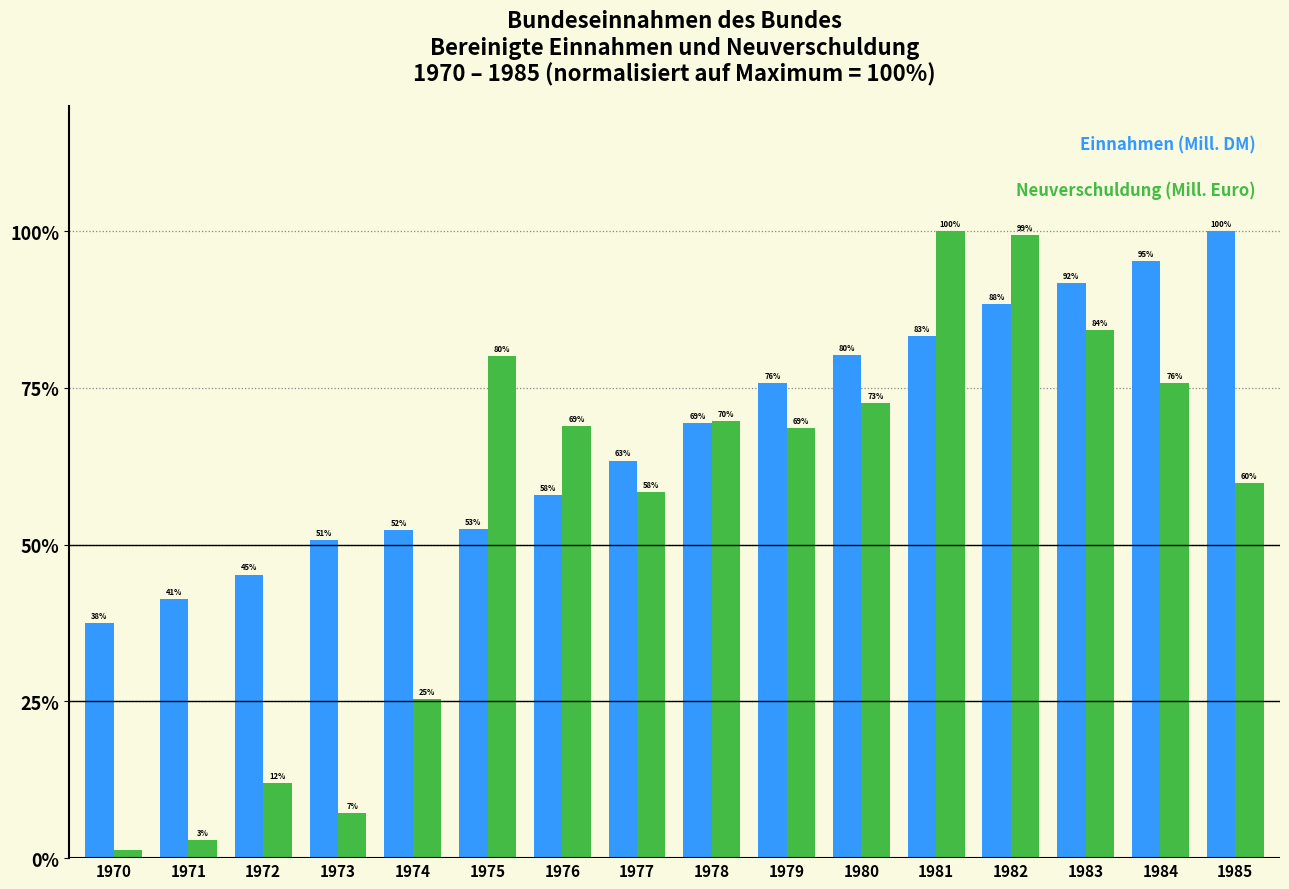

At which category is the sum across all series the highest?

1982